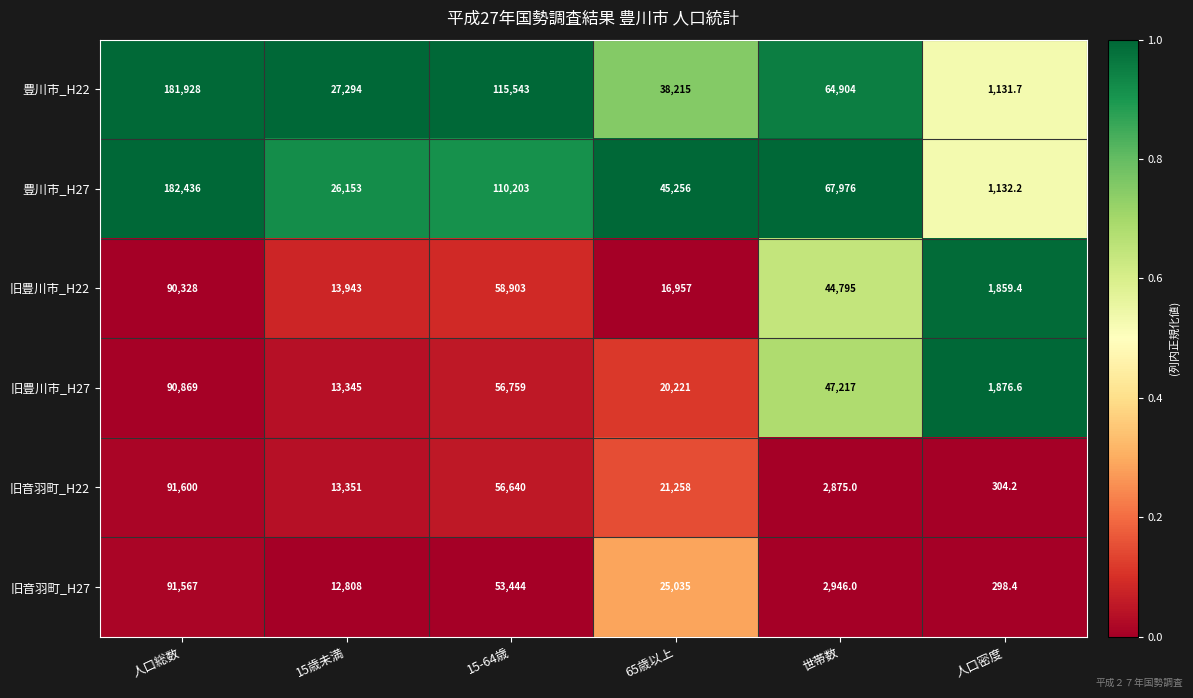

What value does the 旧音羽町_H22 series have at 人口総数?

91600.0